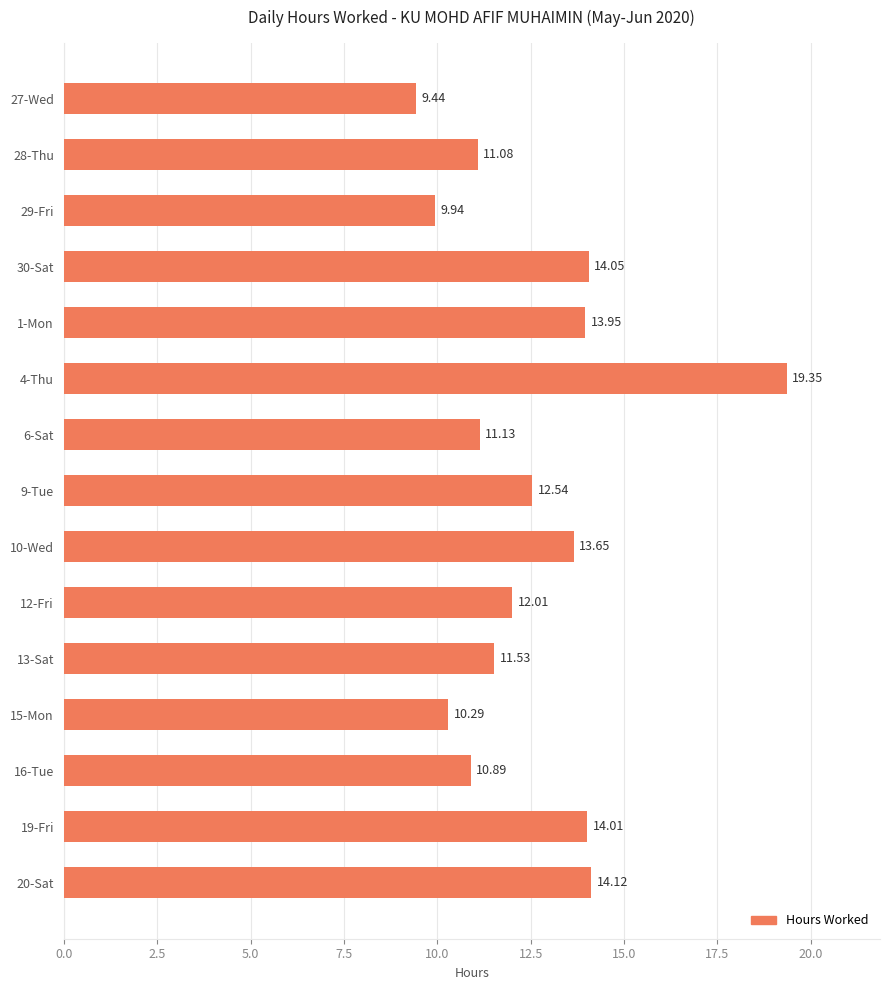

Between 9-Tue and 29-Fri, which is larger?

9-Tue